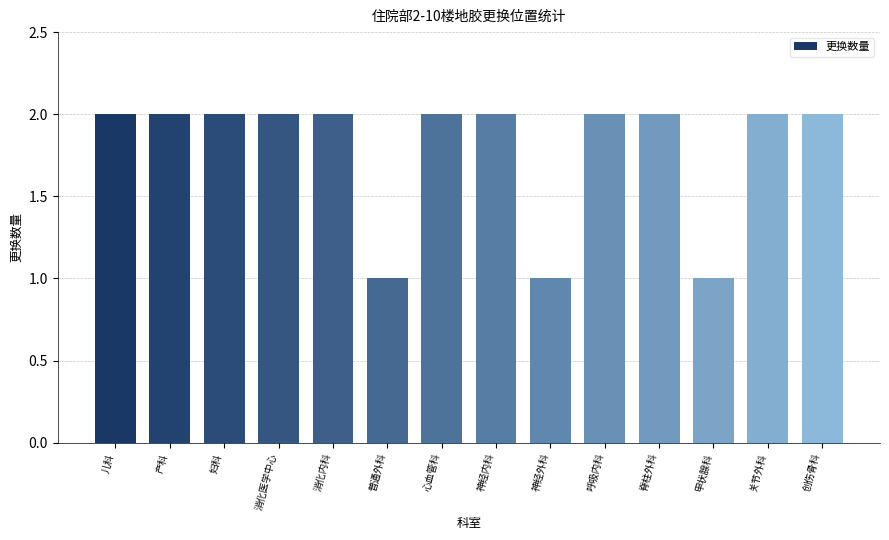

Reading right to left, what are all the values shown in this chart?

创伤骨科=2	关节外科=2	甲状腺科=1	脊柱外科=2	呼吸内科=2	神经外科=1	神经内科=2	心血管科=2	普通外科=1	消化内科=2	消化医学中心=2	妇科=2	产科=2	儿科=2